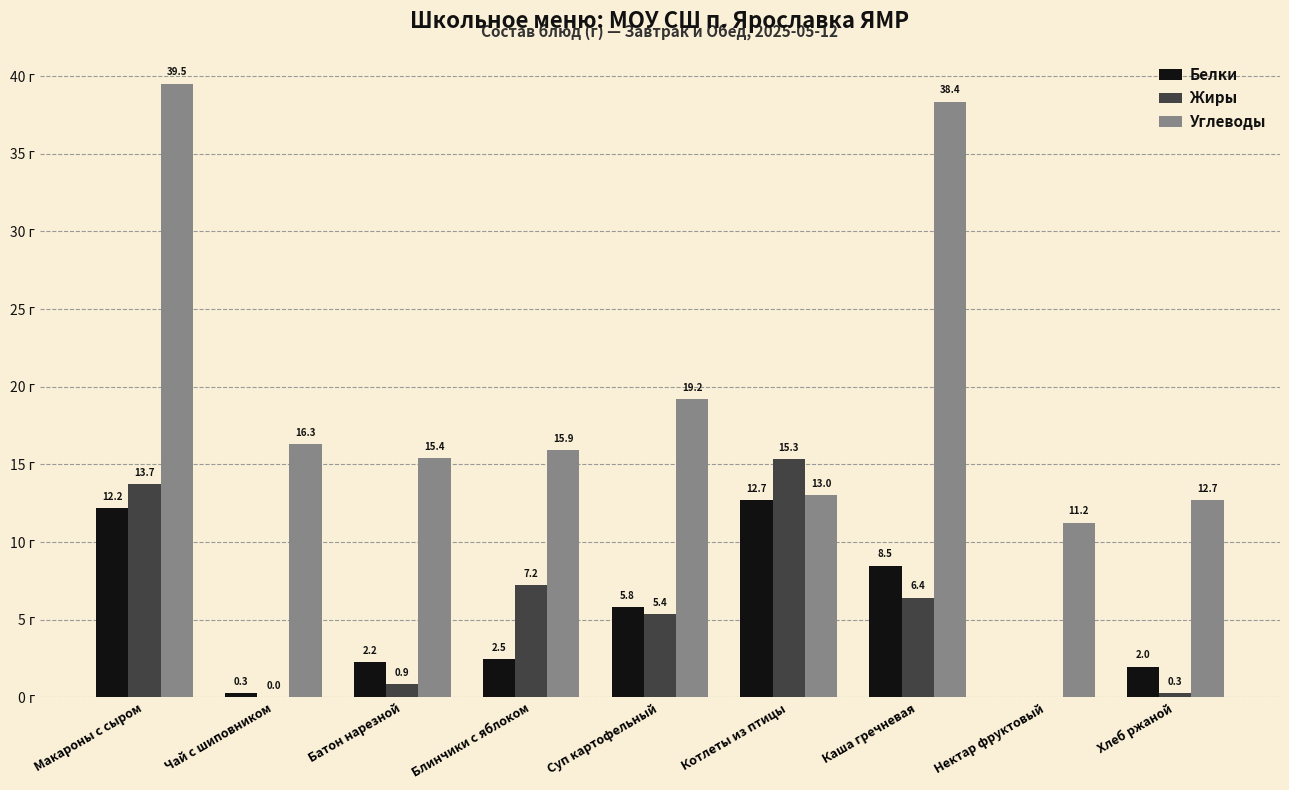

At which label does Углеводы first exceed 15?

Макароны с сыром